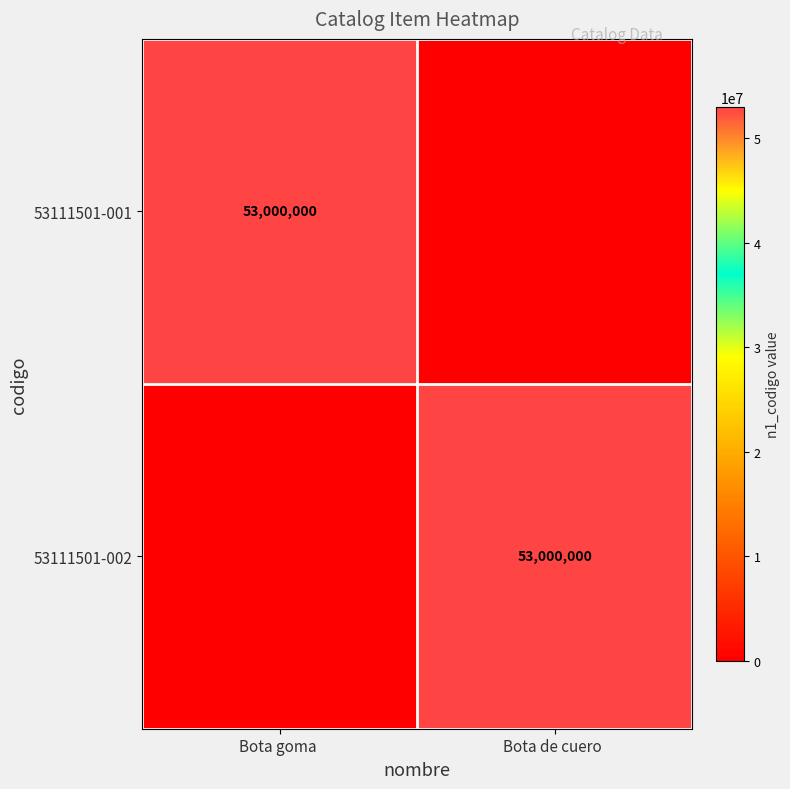

The 53111501-001 series shows 53000000 at Bota goma . True or false?

True